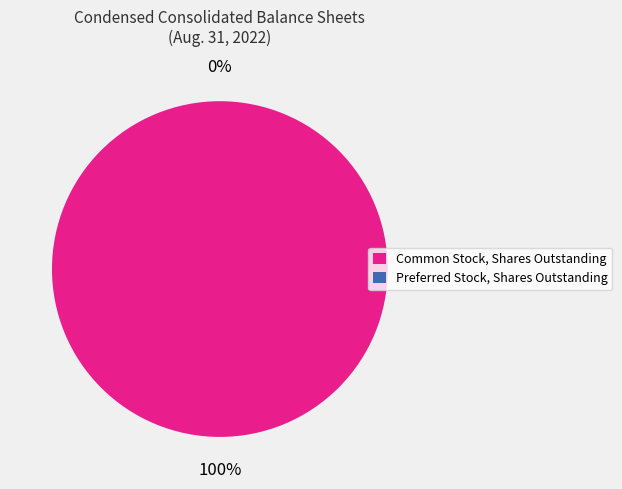

Which category has the smallest portion of the pie?

Preferred Stock, Shares Outstanding